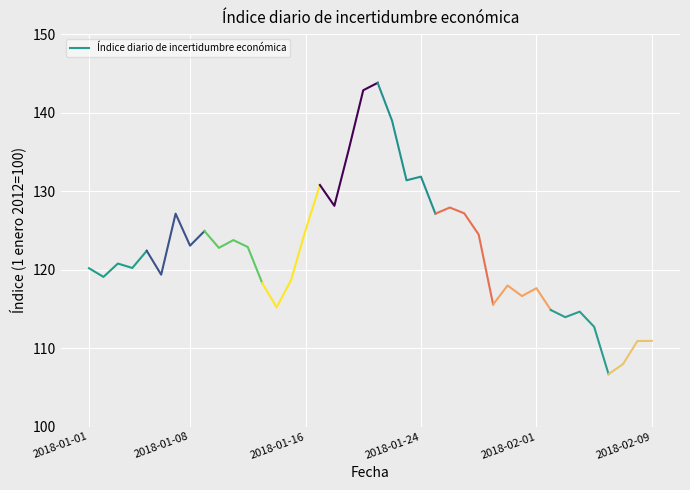

Between 2018-01-16 and 2018-01-08, which is larger?

2018-01-16